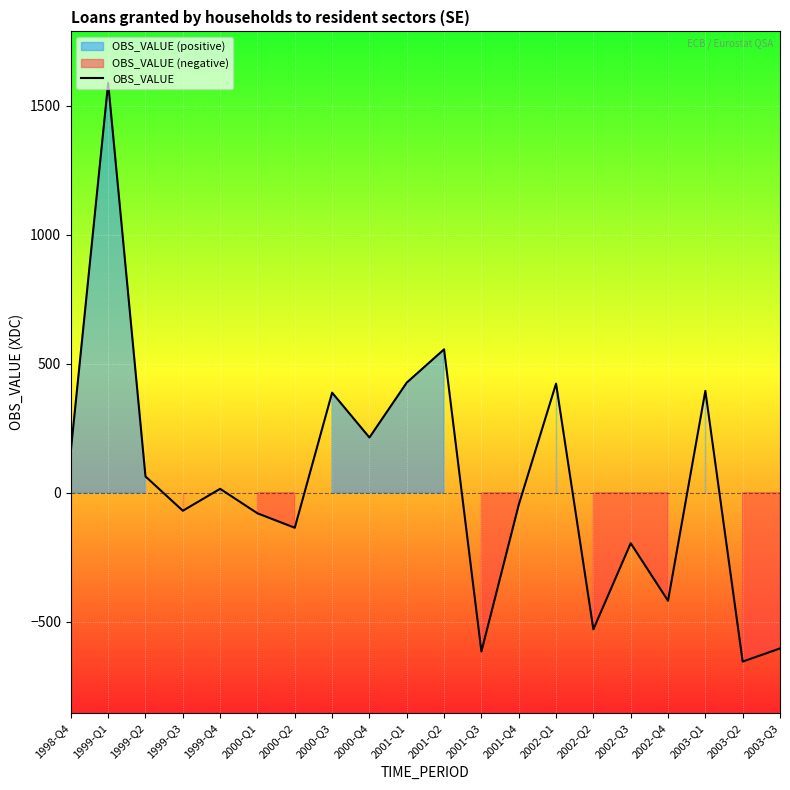

How many points are lower than both their immediate neighbors (excluding endpoints)?

7